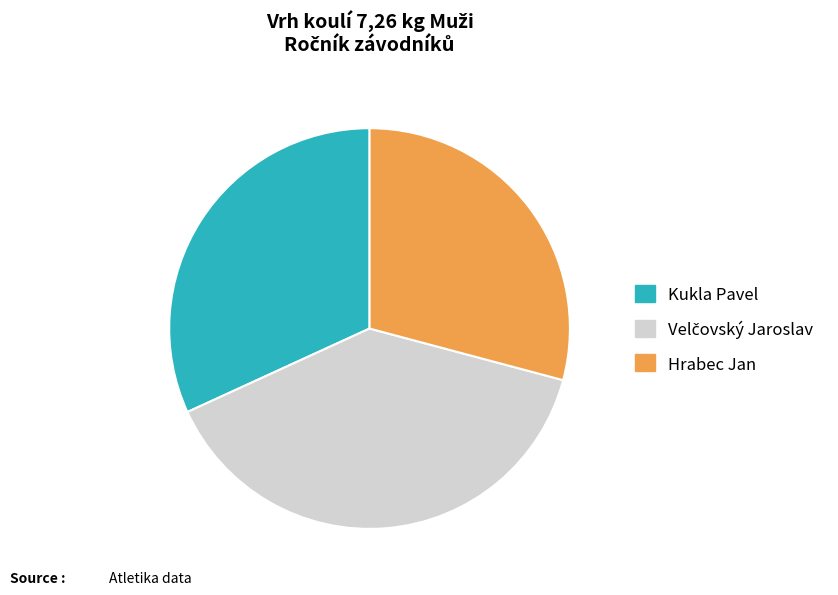

How many slices are in this pie chart?

3